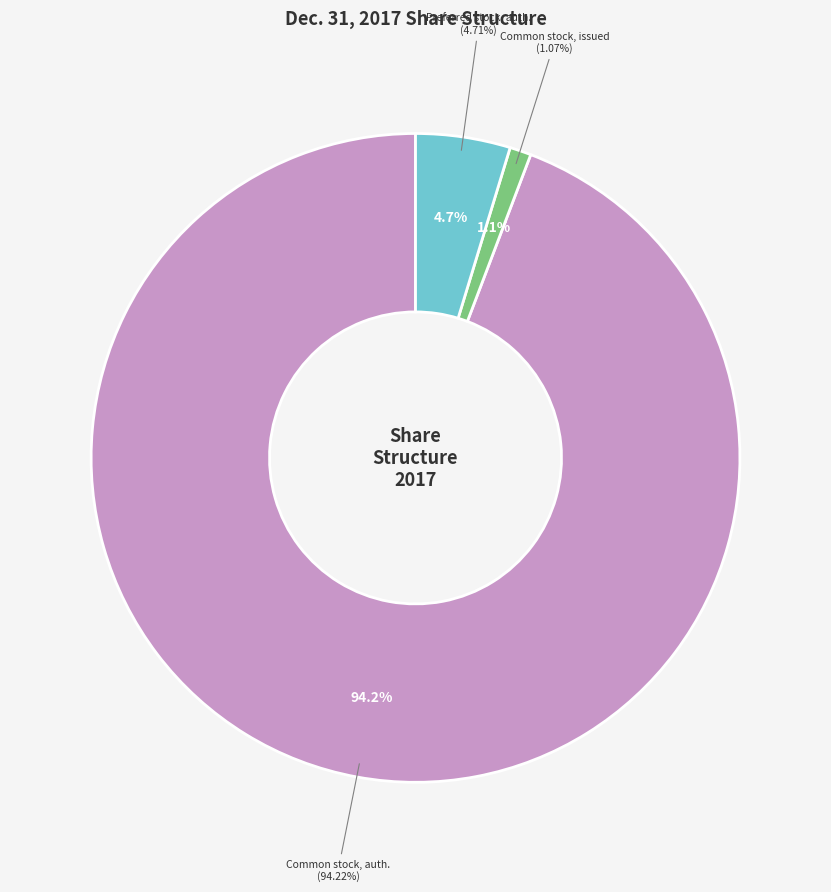

Which slice represents more than half of the pie?

Common stock, shares authorized